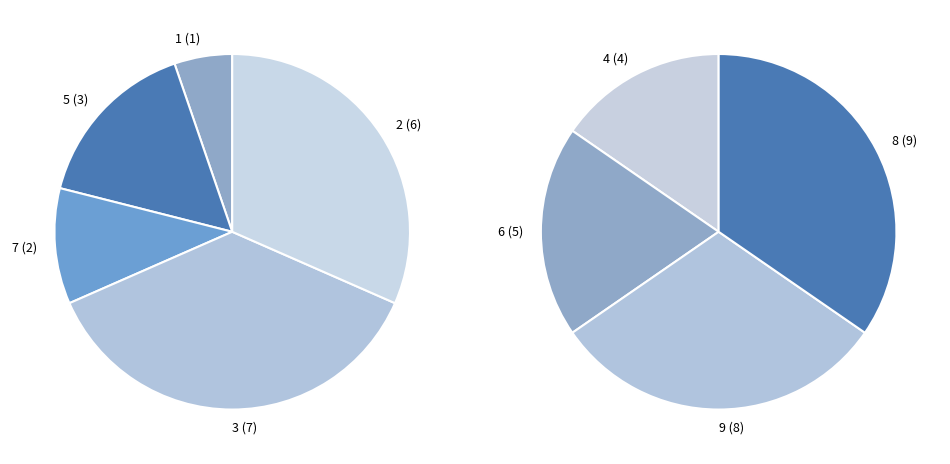

Which slice is the smallest?

1